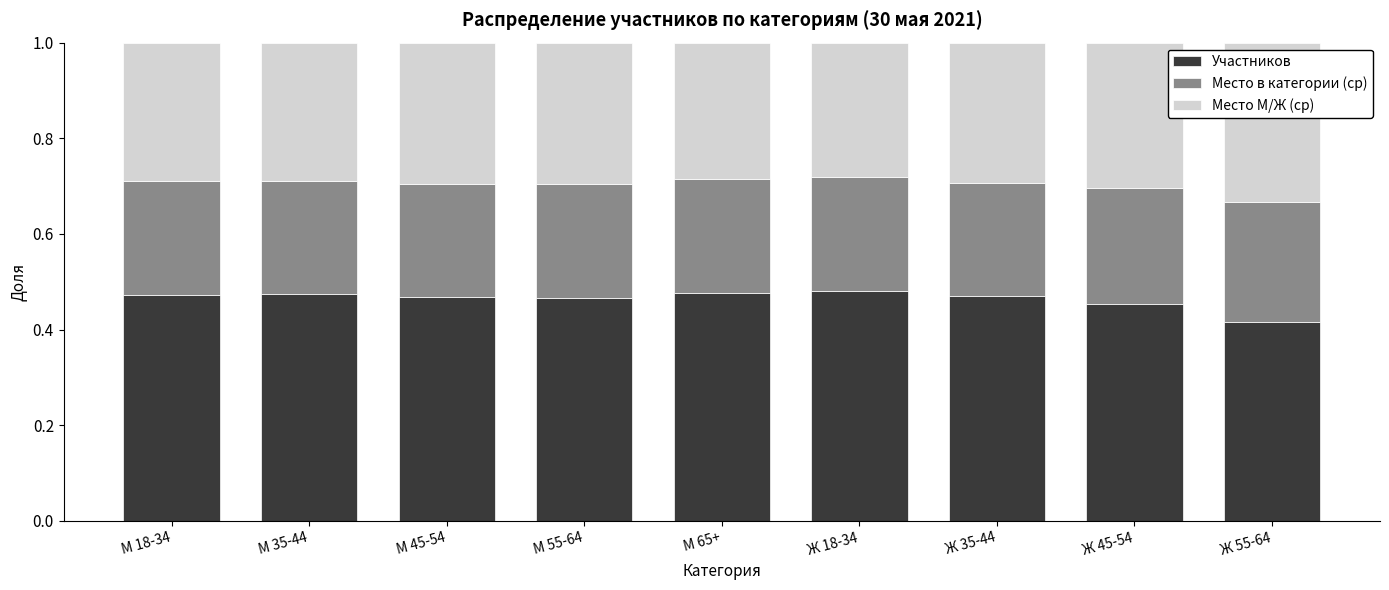

What is the total value across all series at Ж 35-44?

1.0